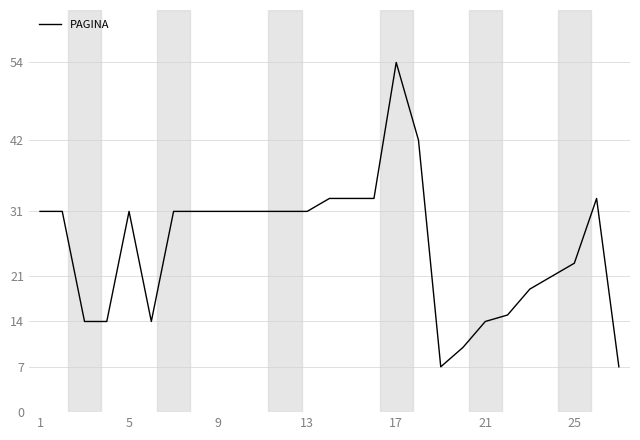

What is the difference between the maximum and minimum values?

47